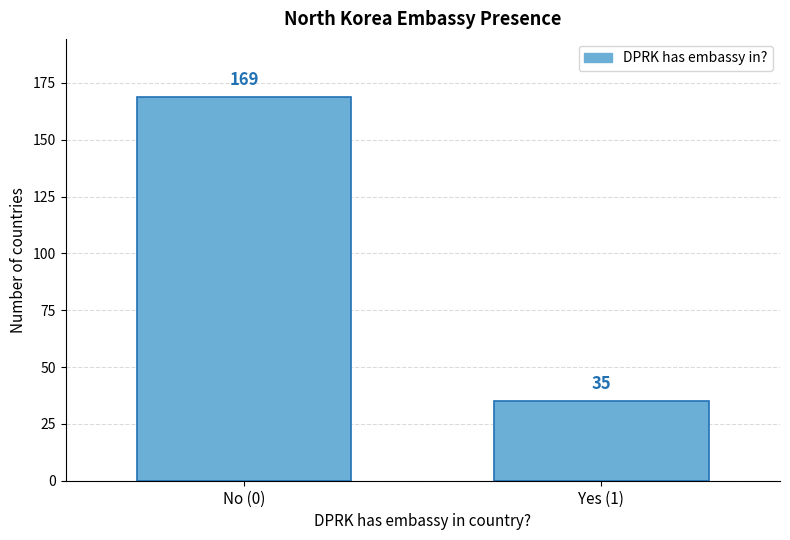

Reading right to left, list all the values displayed in this chart.

Yes (1)=35	No (0)=169